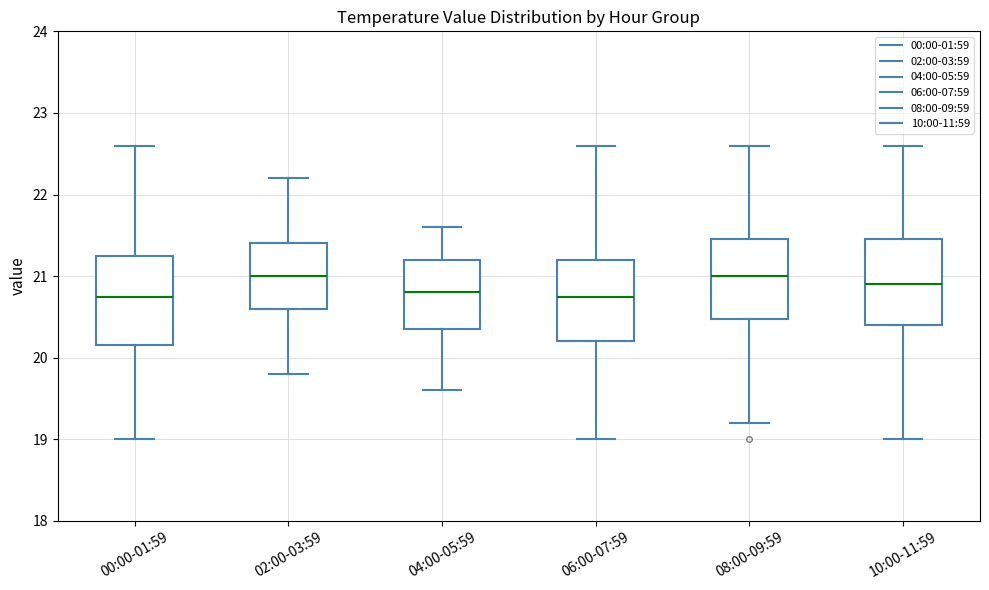

Reading left to right, read every box against the y-axis: the position of its median line, the range the box covers, and the ends of its whiskers. The values are not printed on the chart, so give them approximately, as read against the axis.

00:00-01:59: median 20.8, box 20.2 to 21.3, whiskers 19.0 to 22.6
02:00-03:59: median 21.0, box 20.6 to 21.4, whiskers 19.8 to 22.2
04:00-05:59: median 20.8, box 20.4 to 21.2, whiskers 19.6 to 21.6
06:00-07:59: median 20.8, box 20.2 to 21.2, whiskers 19.0 to 22.6
08:00-09:59: median 21.0, box 20.5 to 21.5, whiskers 19.2 to 22.6
10:00-11:59: median 20.9, box 20.4 to 21.5, whiskers 19.0 to 22.6